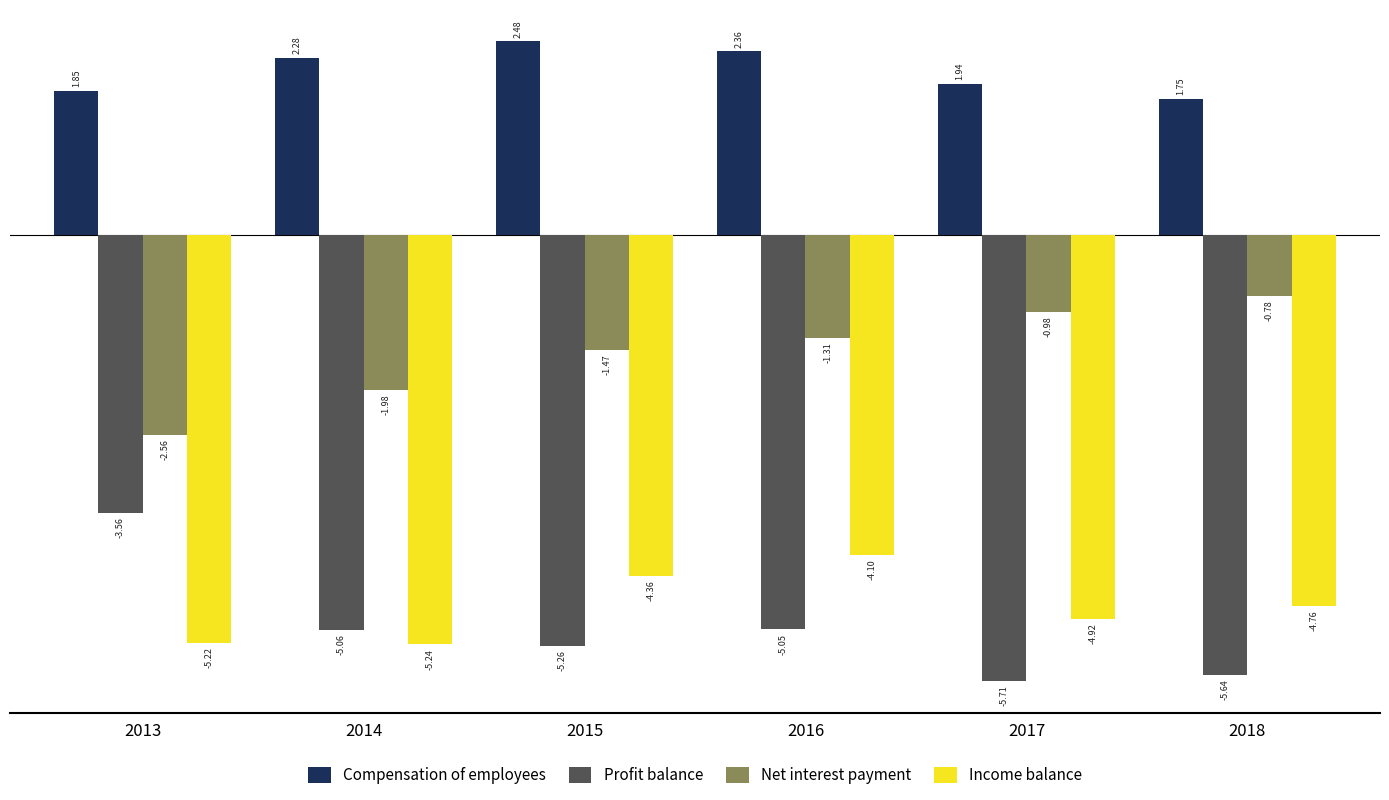

Rank the series at 2016 from lowest to highest value.

Profit balance, Income balance, Net interest payment, Compensation of employees